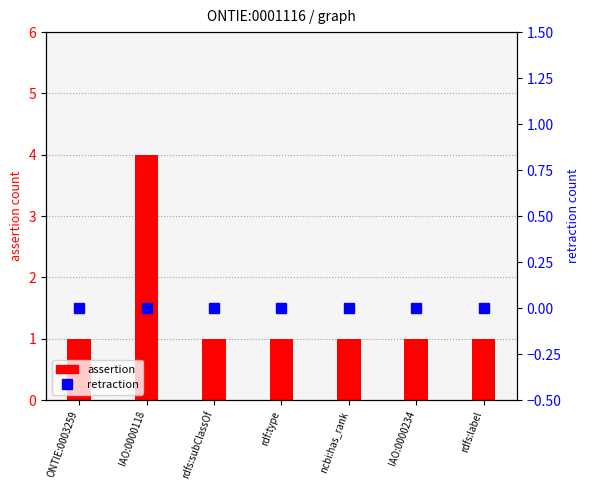

Between ncbi:has_rank and IAO:0000234, which is larger?

ncbi:has_rank